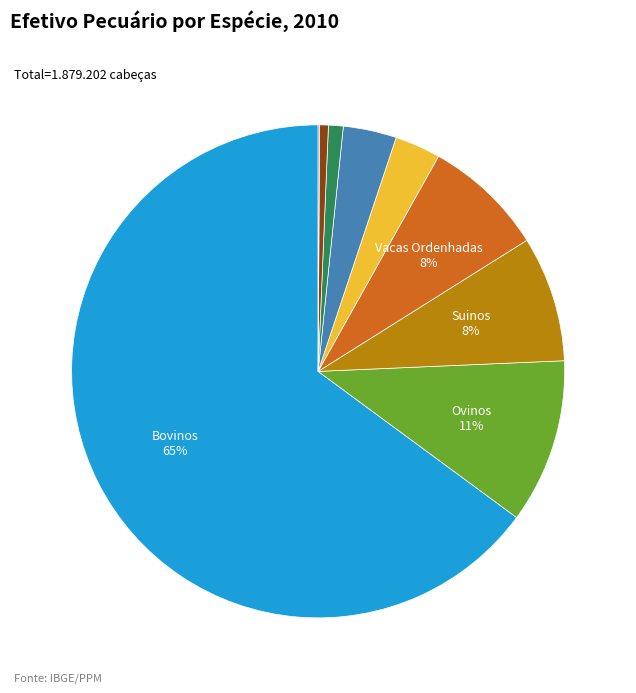

To the nearest percent, what is the average slice percentage?

11%